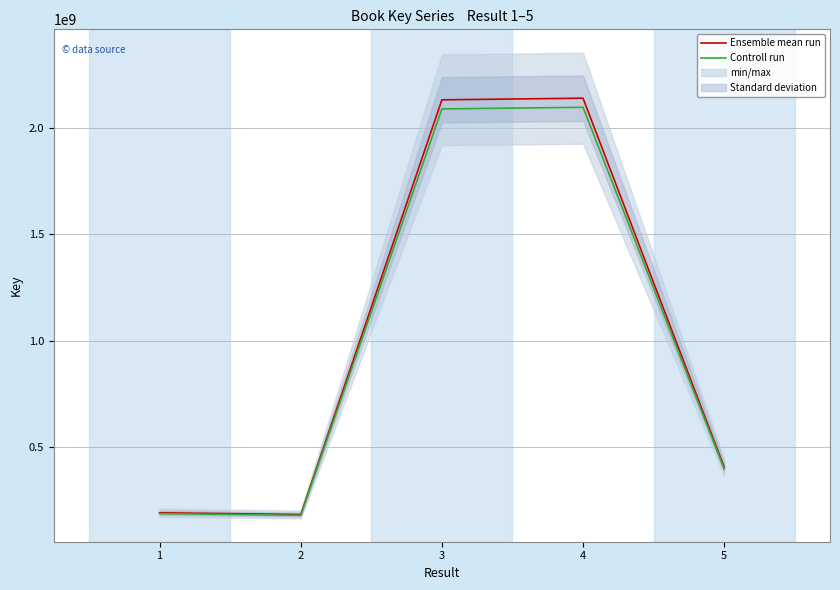

The value of Ensemble mean run at 5 is 406638361.0. True or false?

True